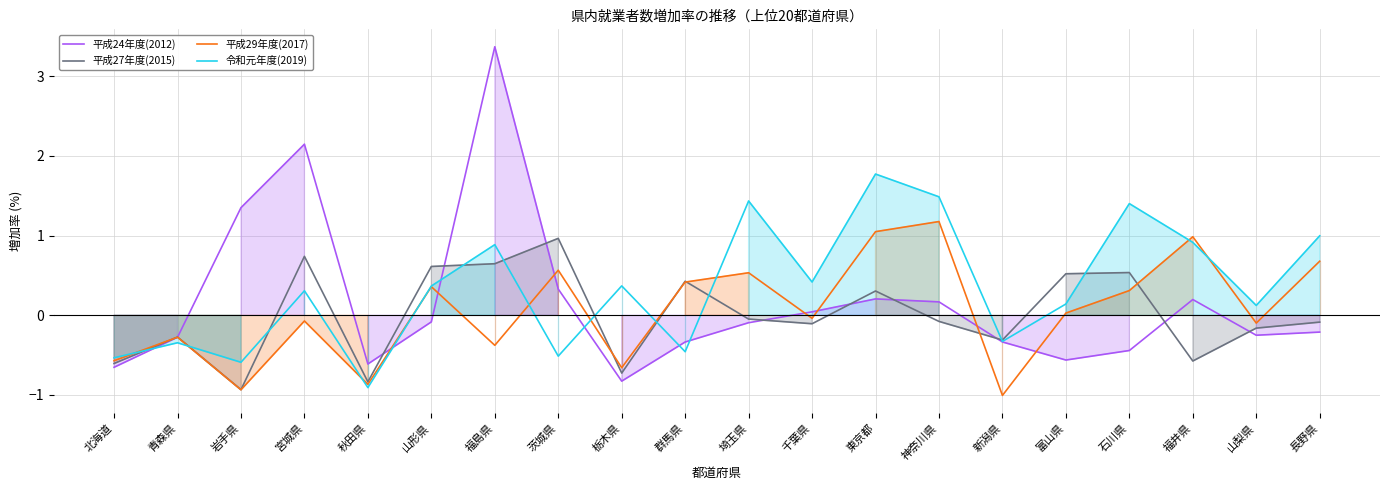

True or false: 平成27年度(2015) has more than 0 points higher than both neighbors.

True